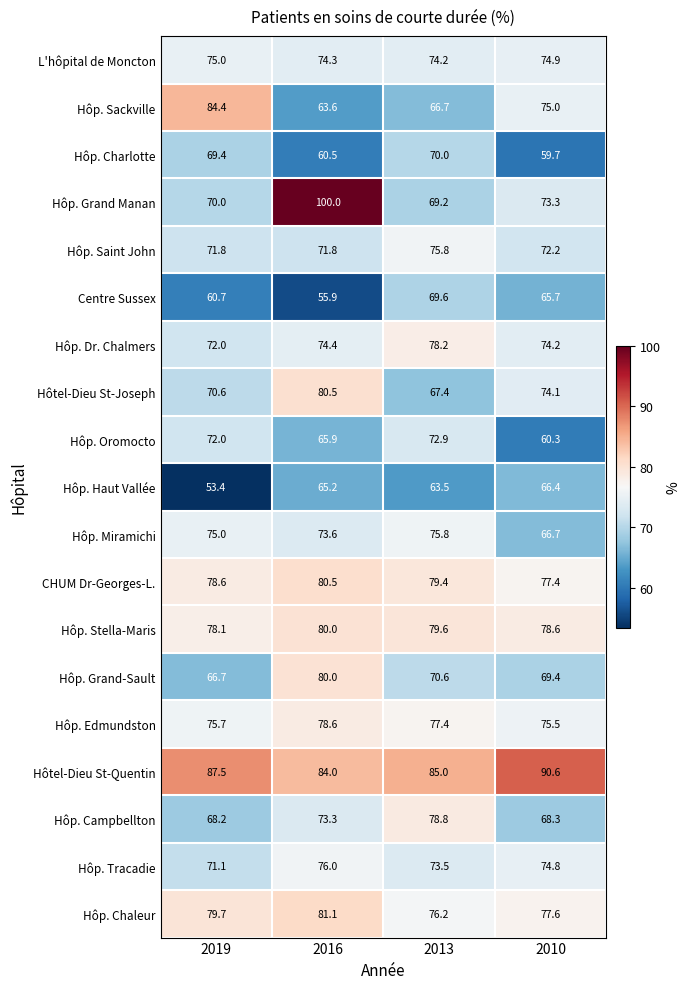

What is the spread (max minus min) of values at 2016?

44.1